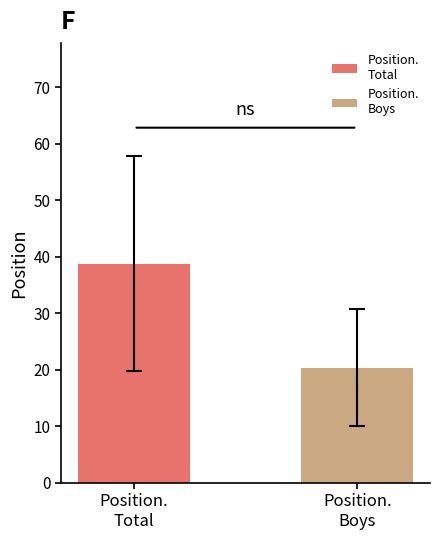

What is the minimum value shown in the chart?

20.4